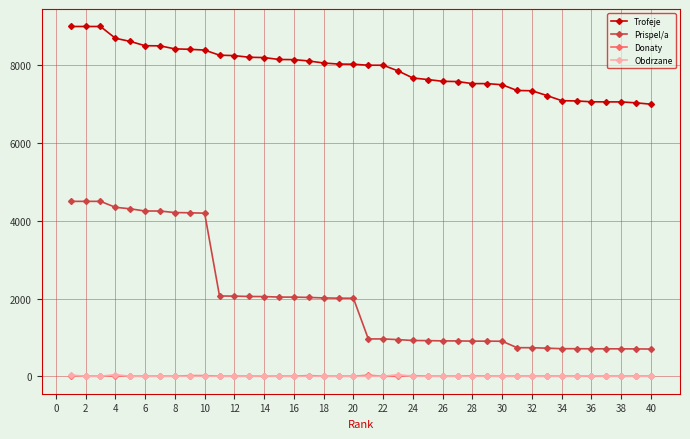

True or false: Obdrzane and Prispel/a cross at least once.

False